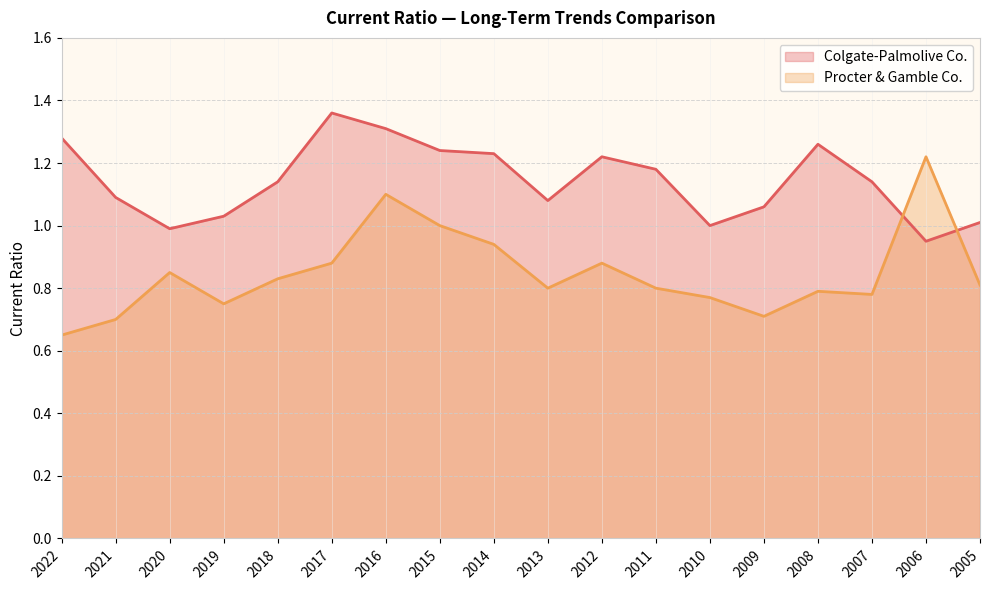

True or false: Colgate-Palmolive Co. has more than 0 points higher than both neighbors.

True